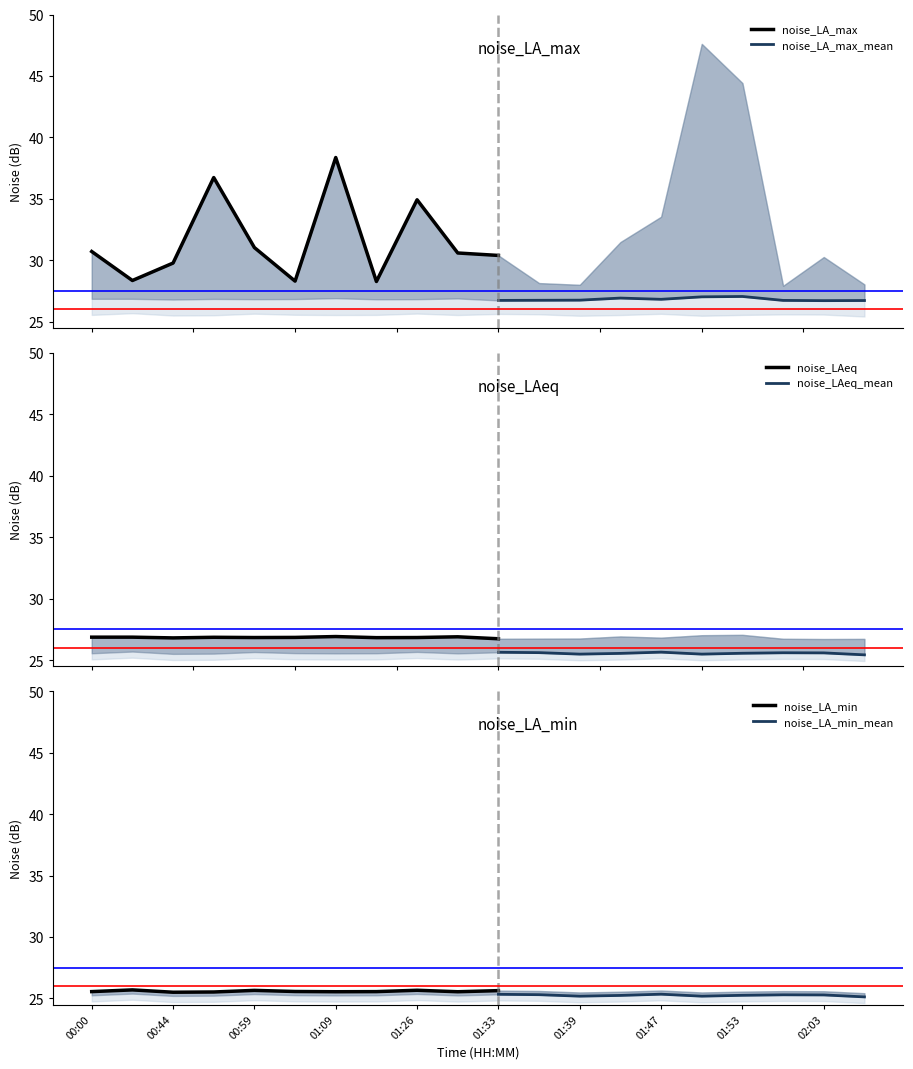

Reading left to right, transcribe all the data shown in this chart.

noise_LA_max: 30.7	28.4	29.8	36.7	31.0	28.3	38.4	28.3	34.9	30.6	30.4	28.1	28.0	31.5	33.5	47.6	44.4	27.9	30.3	28.0
noise_LAeq: 26.9	26.9	26.8	26.9	26.8	26.9	26.9	26.8	26.8	26.9	26.7	26.8	26.8	26.9	26.8	27.0	27.1	26.7	26.7	26.7
noise_LA_min: 25.6	25.7	25.5	25.5	25.7	25.6	25.6	25.6	25.7	25.6	25.6	25.6	25.5	25.6	25.6	25.5	25.6	25.6	25.6	25.4